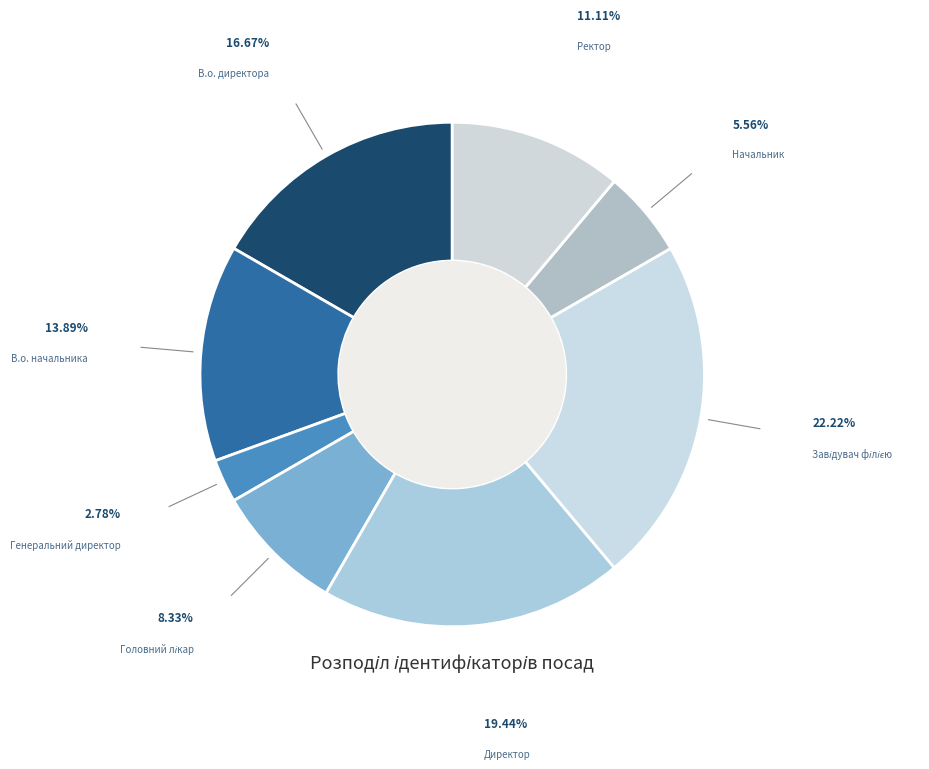

What is the smallest slice in the pie chart?

Генеральний директор